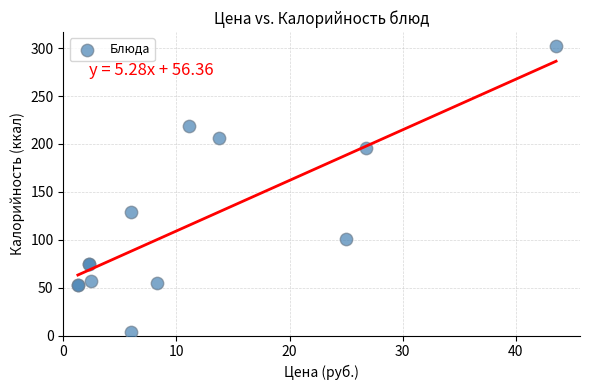

What Y value in the scatter plot is closest to 153?

129